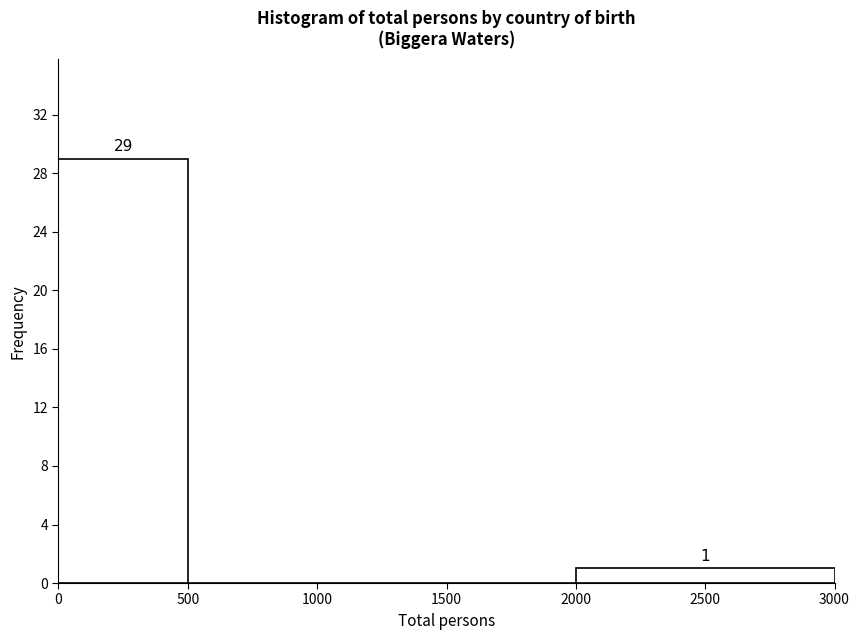

Which range on the x-axis has the tallest bar?

0 to 500